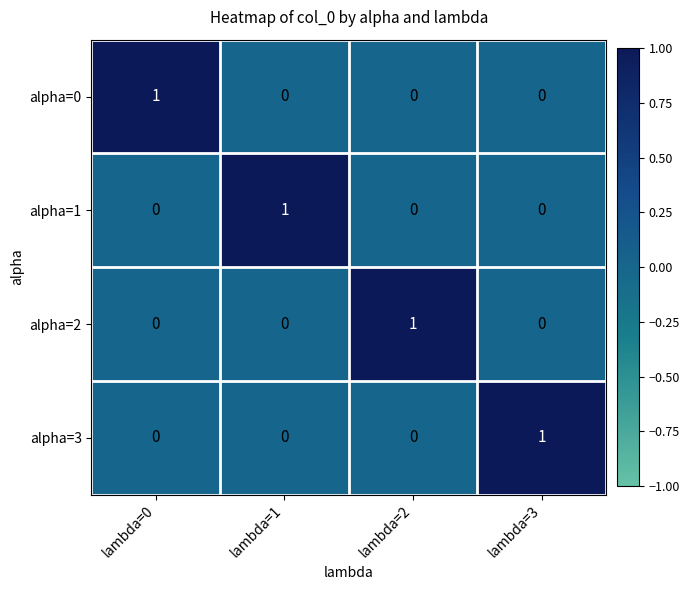

At how many categories does at least one series exceed 0?

4